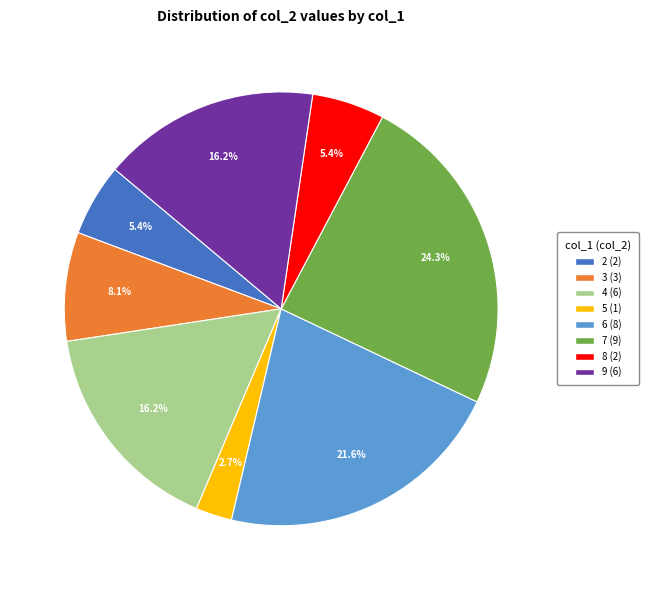

What percentage is NOT represented by 3?

91.9%